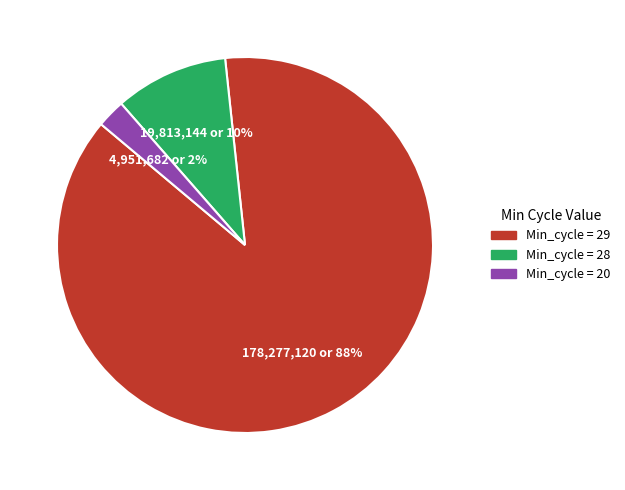

Does any single category account for the majority?

Yes